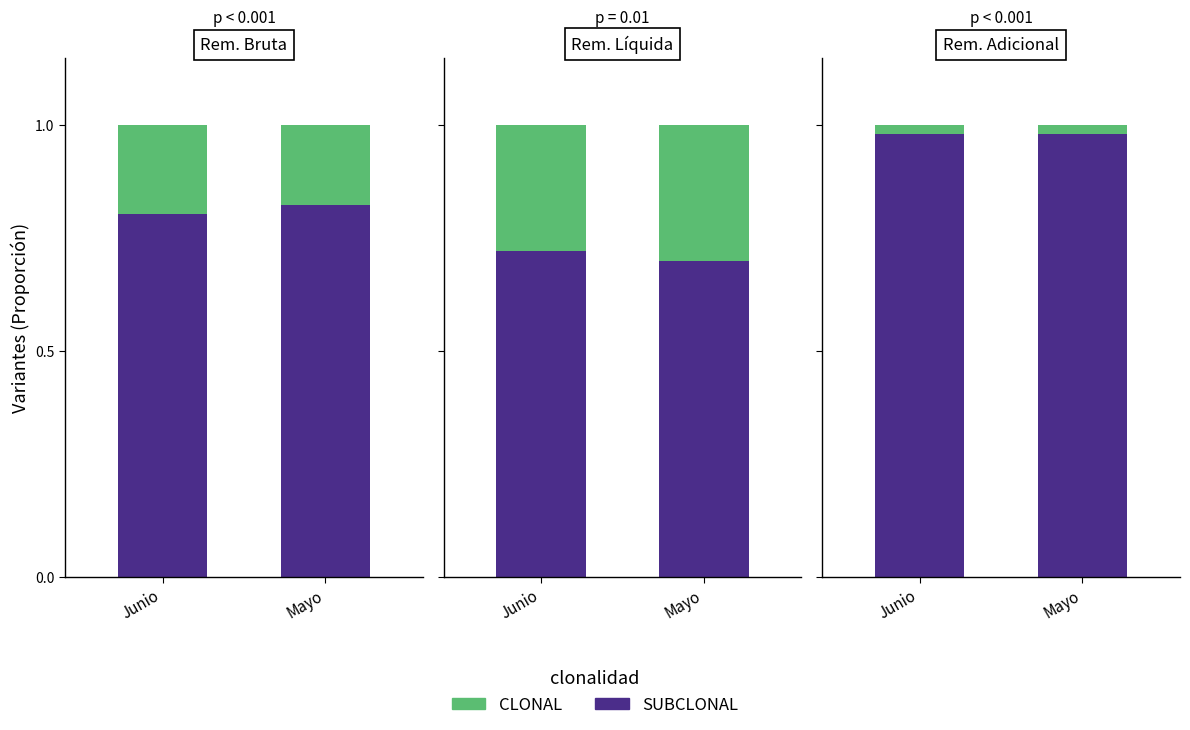

What is the label of the 2nd bar from the left?

Mayo